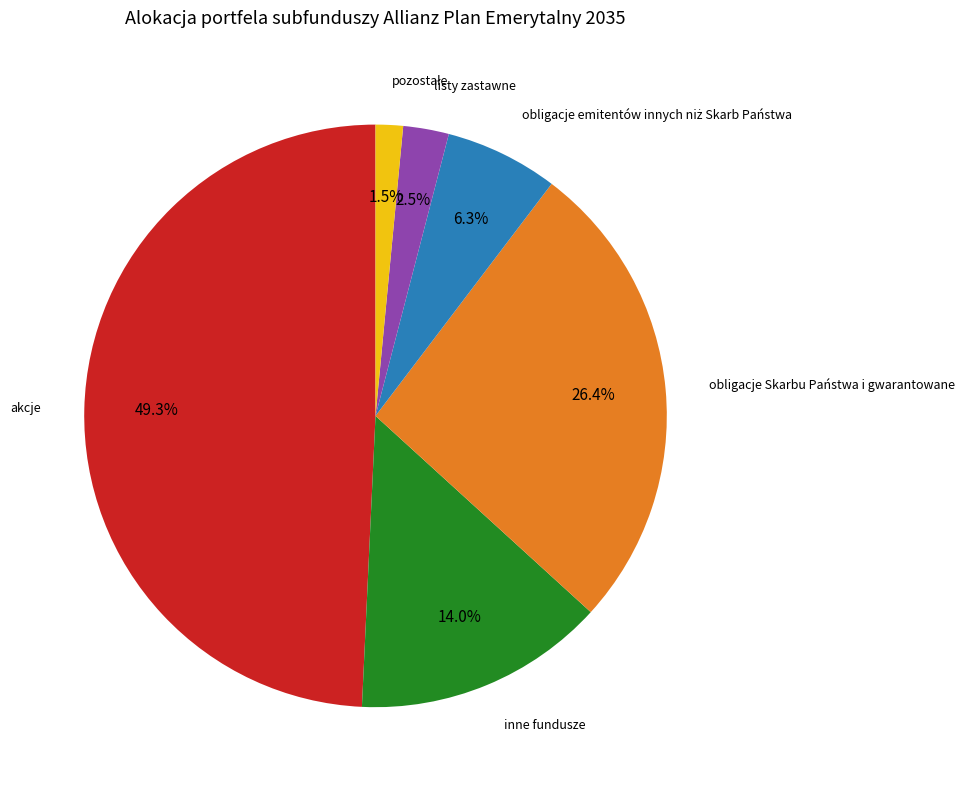

To the nearest percent, what is the average slice percentage?

17%